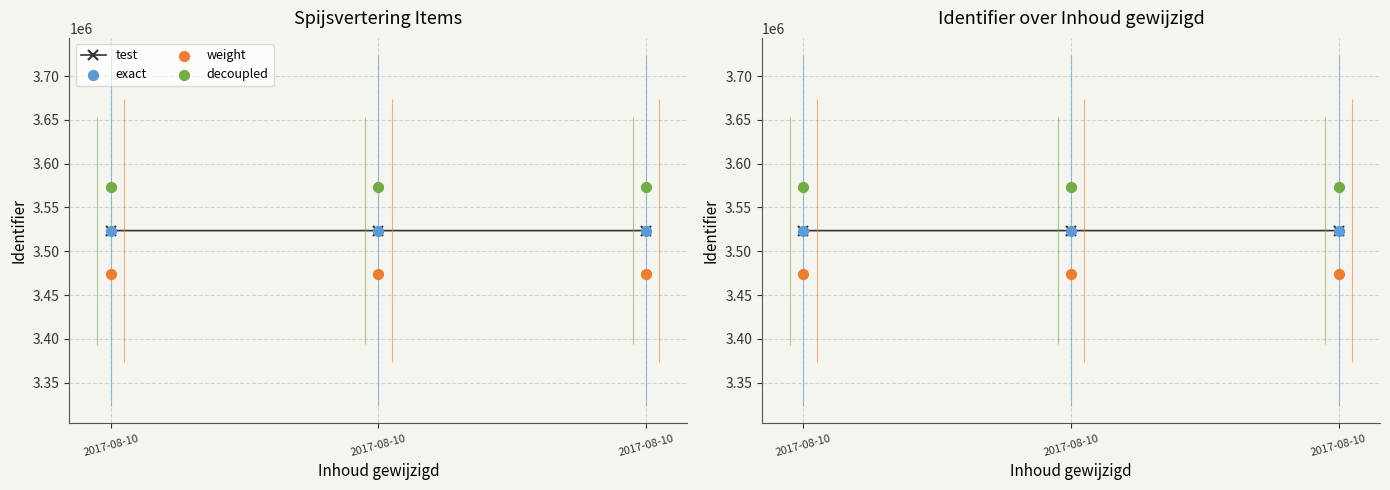

Which series contains the highest Y value?

decoupled